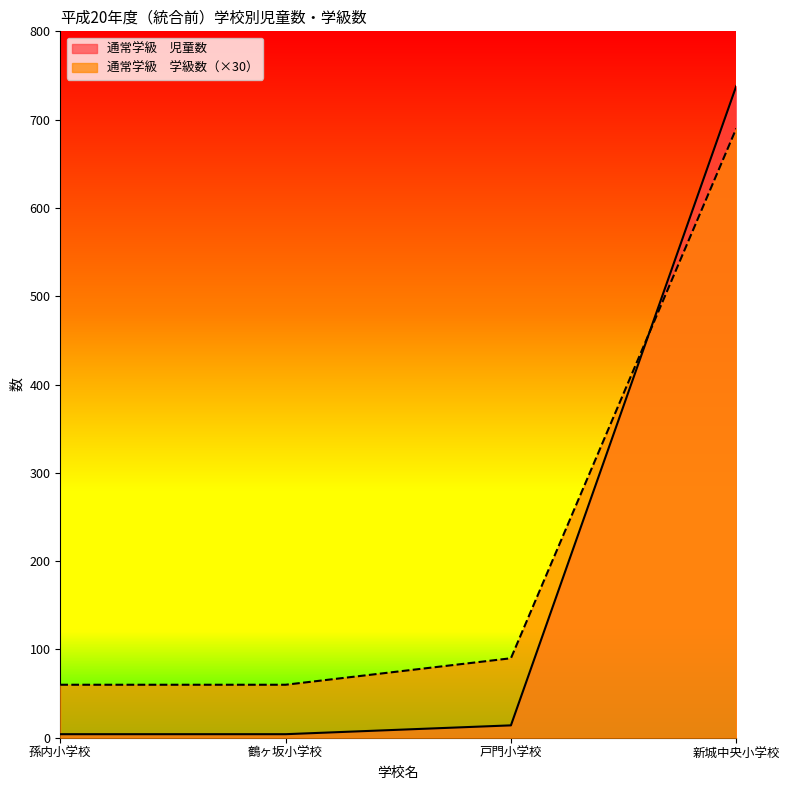

What is the sum of the 通常学級　児童数 values at 鶴ヶ坂小学校 and 孫内小学校?

8